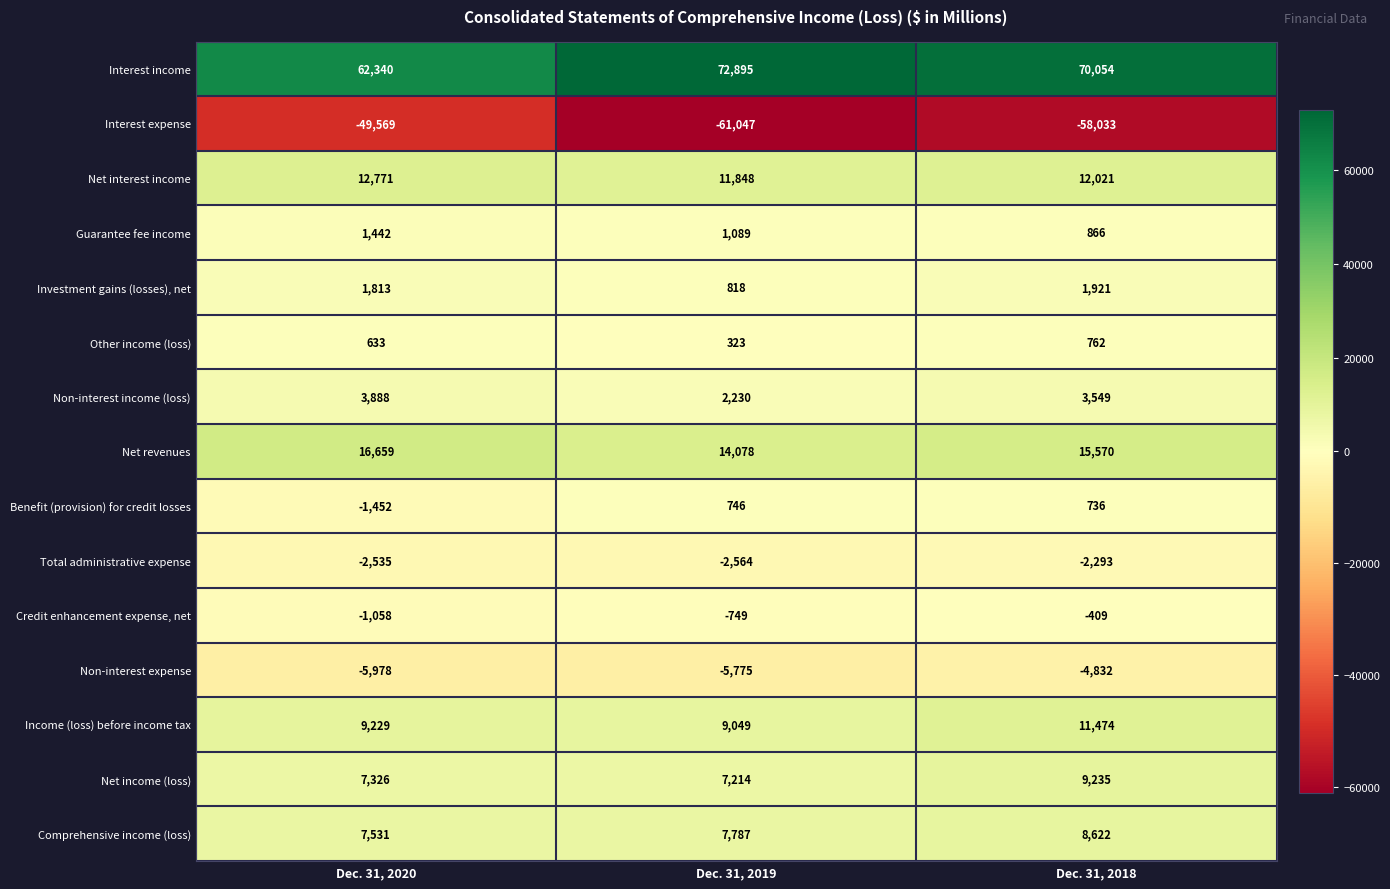

Is it true that Net income (loss) equals 9445 at Dec. 31, 2019?

False